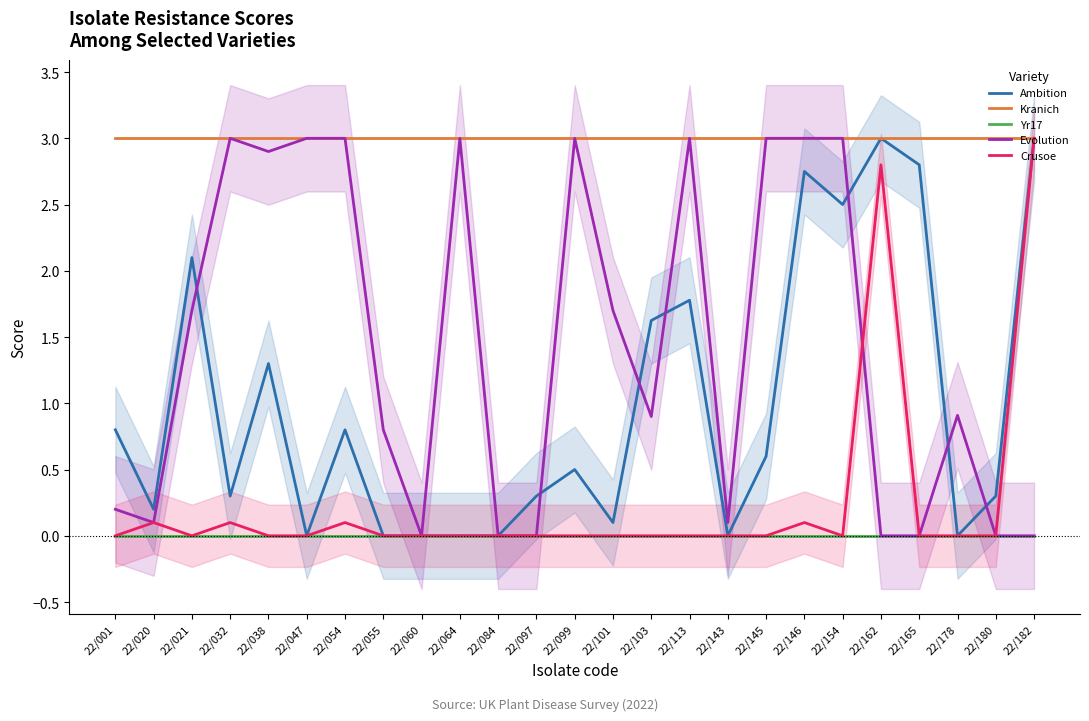

At 22/038, list the series in order from largest to smallest.

Kranich, Evolution, Ambition, Yr17, Crusoe